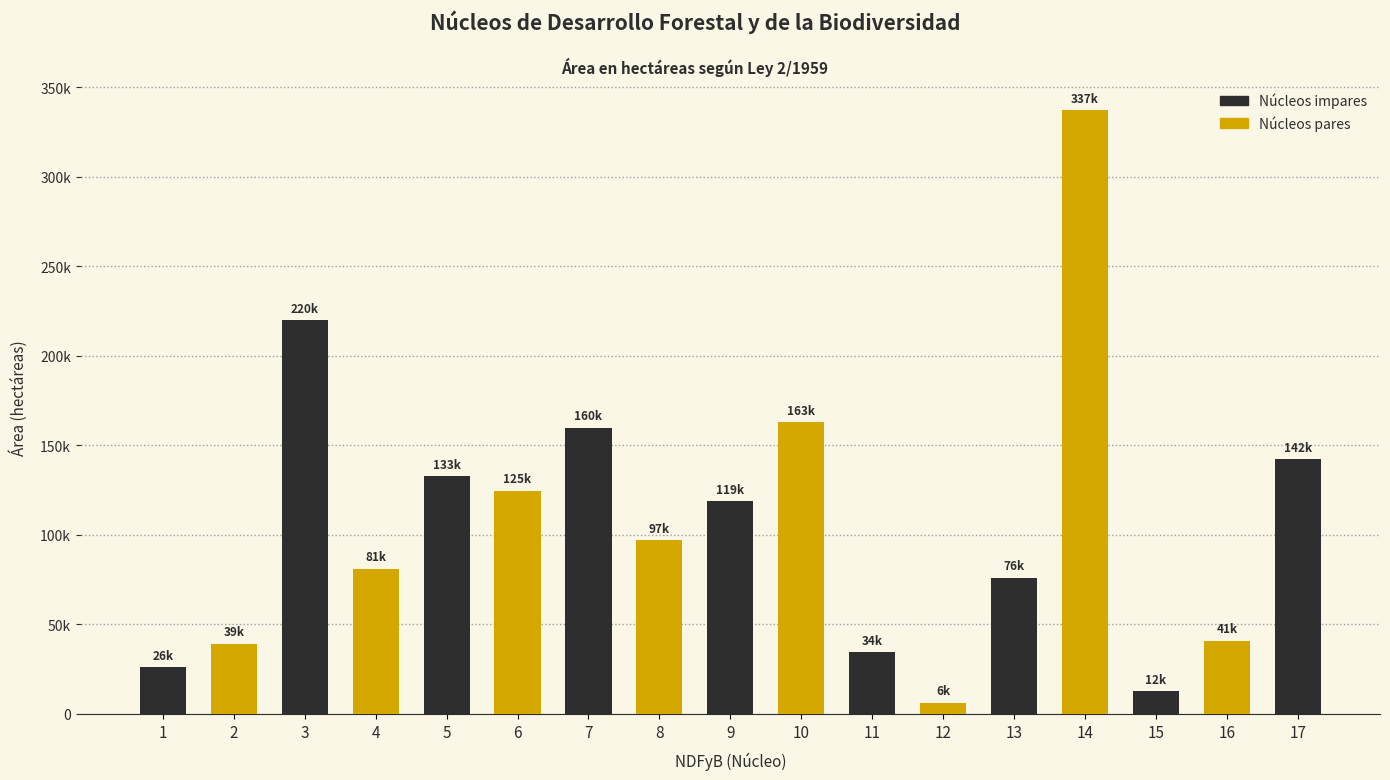

Is it true that the value at 15 is 8370.5?

False